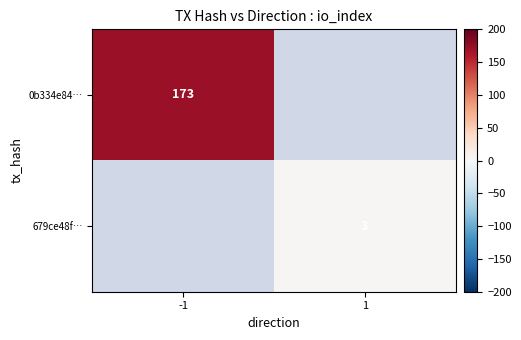

The value of 679ce48f… at 1 is 5. True or false?

False